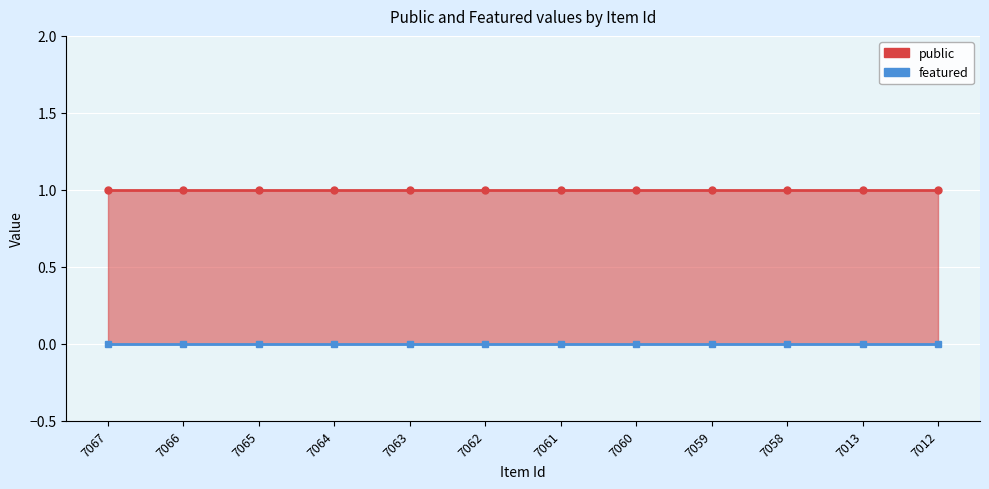

True or false: public and featured cross at least once.

False